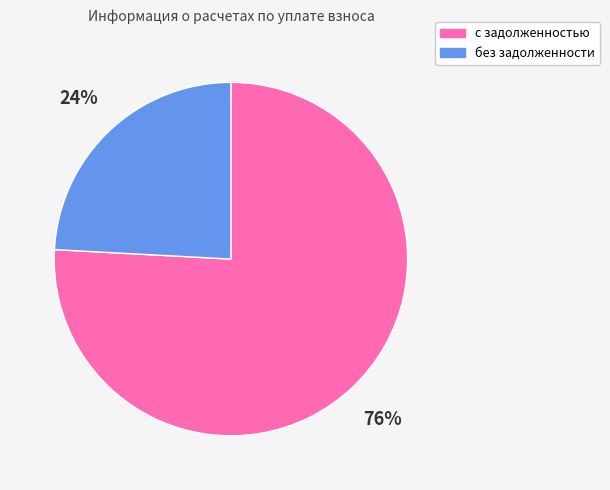

Is there a majority slice in this chart?

Yes